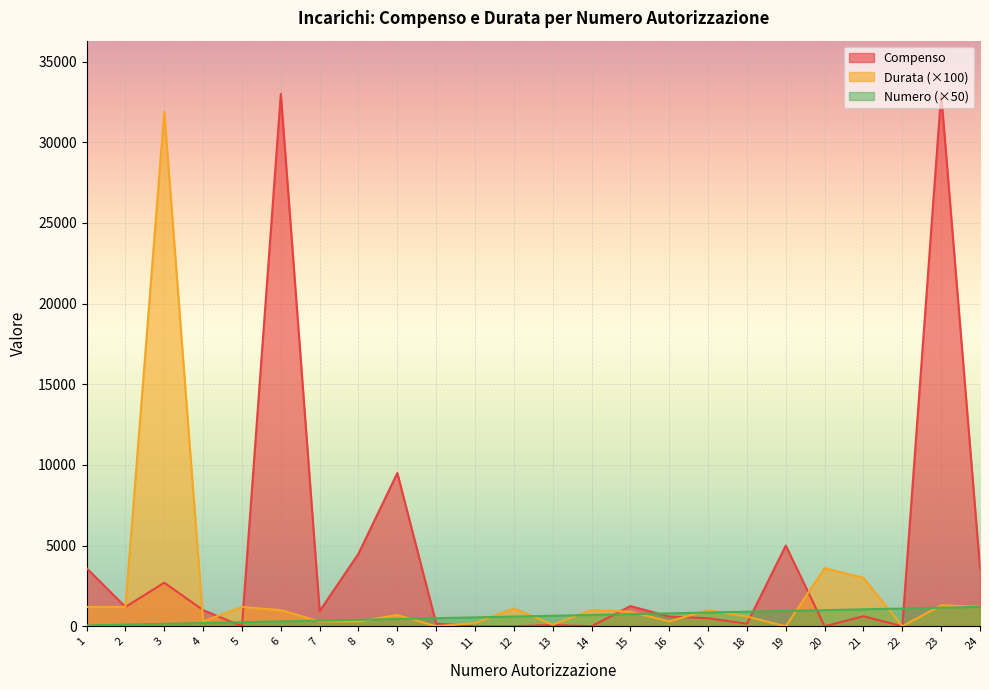

Which series has the largest total across all categories?

Compenso